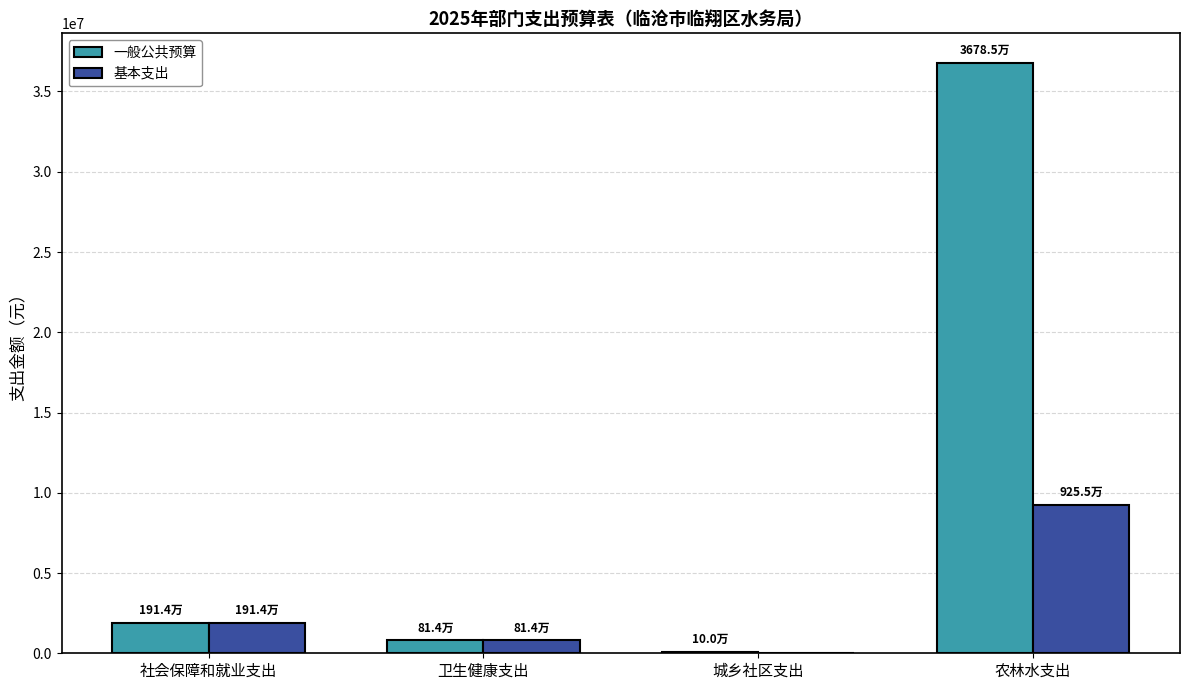

What is the sum of all 一般公共预算 values?

39613077.5